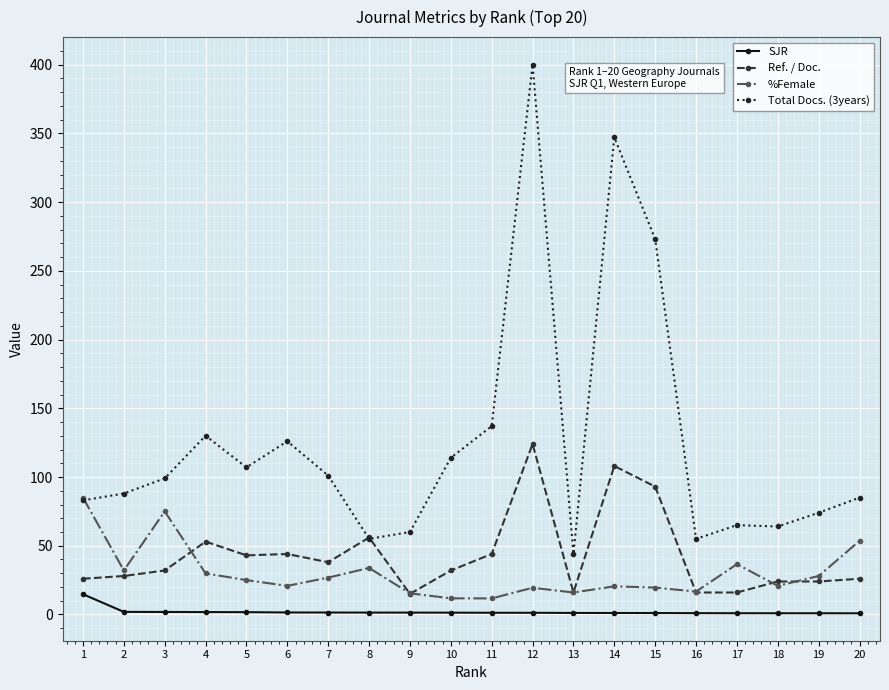

Rank the series by their maximum value, from highest to lowest.

Total Docs. (3years), Ref. / Doc., %Female, SJR